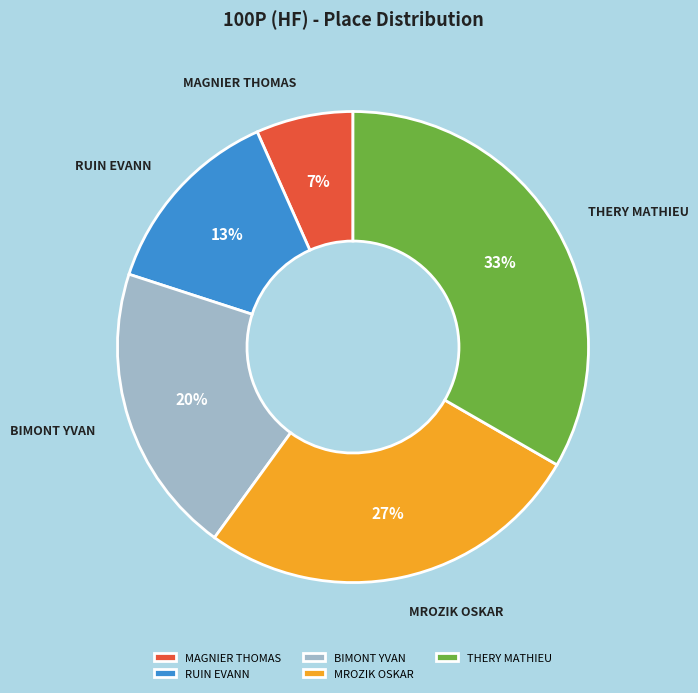

Approximately how many times larger is the value at RUIN EVANN compared to BIMONT YVAN?

0.7